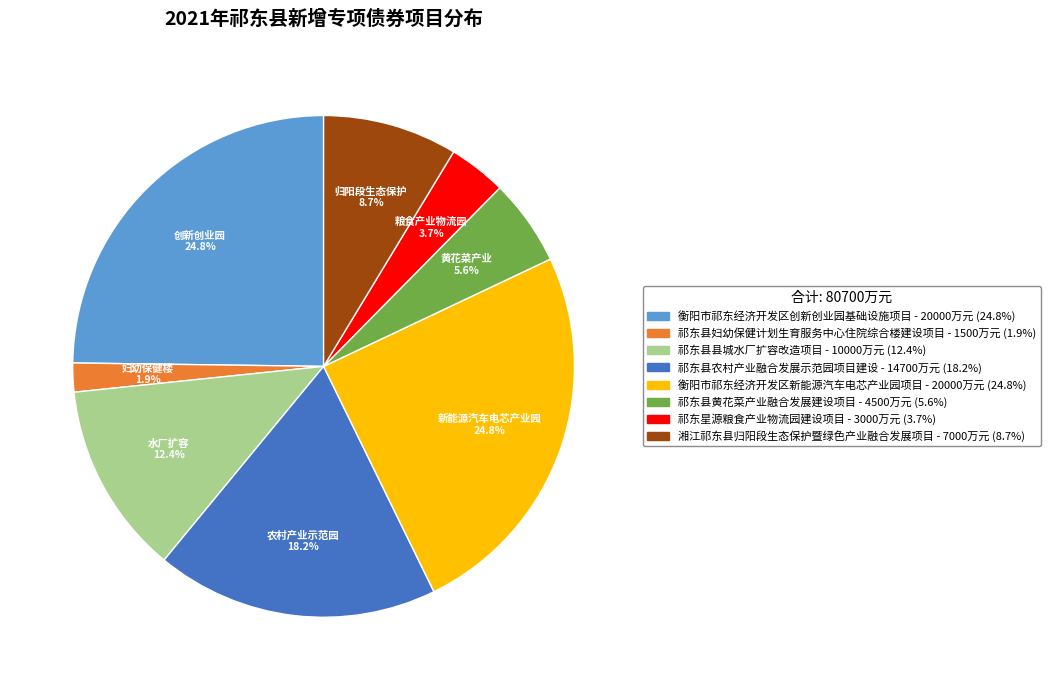

How much of the chart is everything except 祁东县农村产业融合发展示范园项目建设?

81.8%